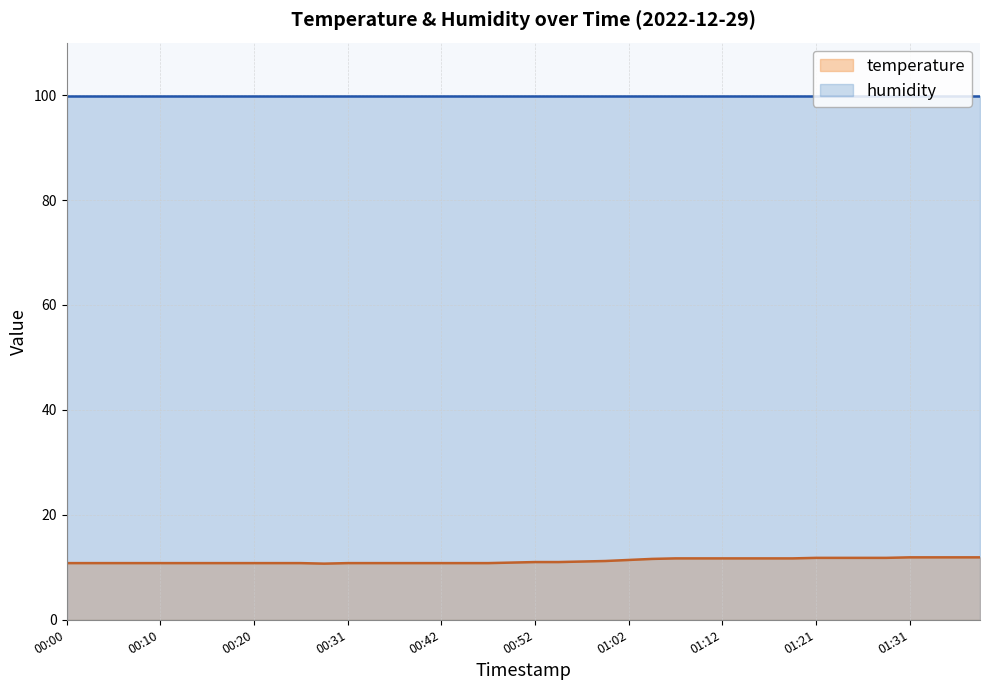

What is the maximum value shown in the chart?

99.9